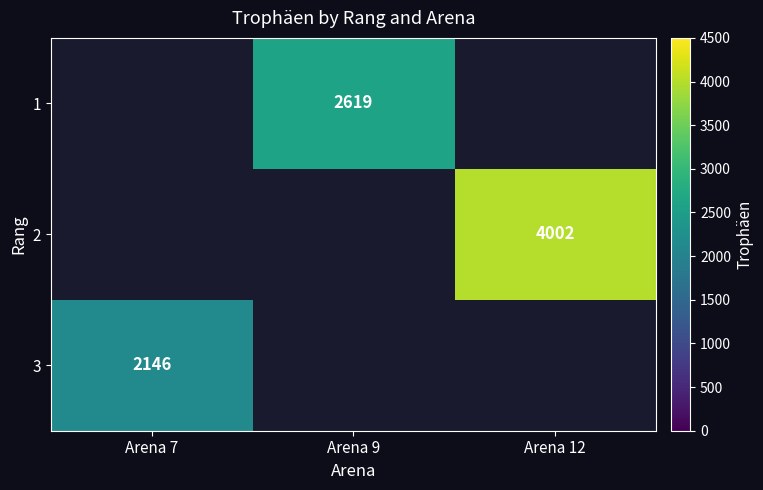

Is it true that 1 equals 1797.8 at Arena 9?

False